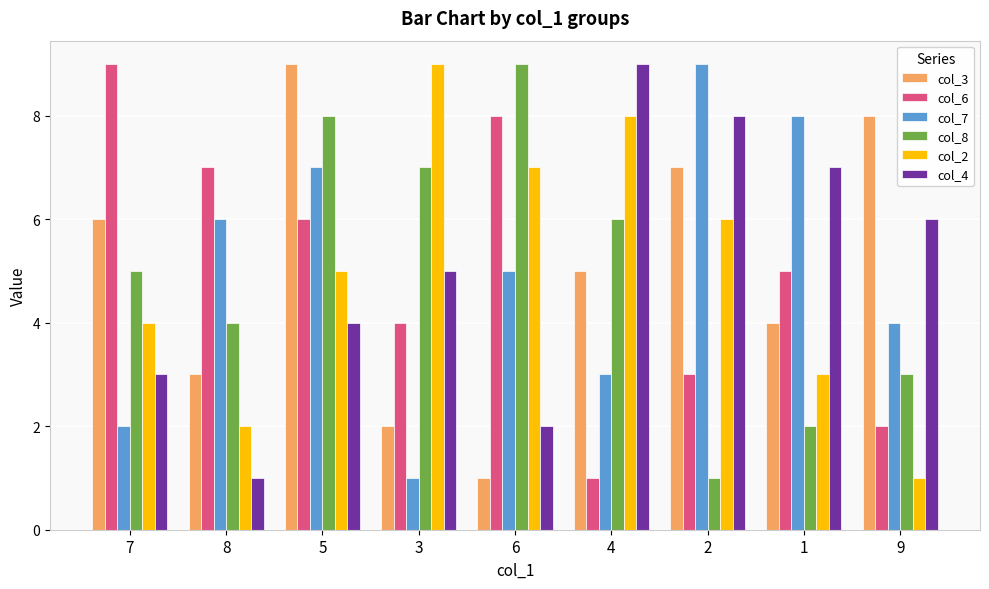

Between 8 and 3, which series saw the biggest shift?

col_2